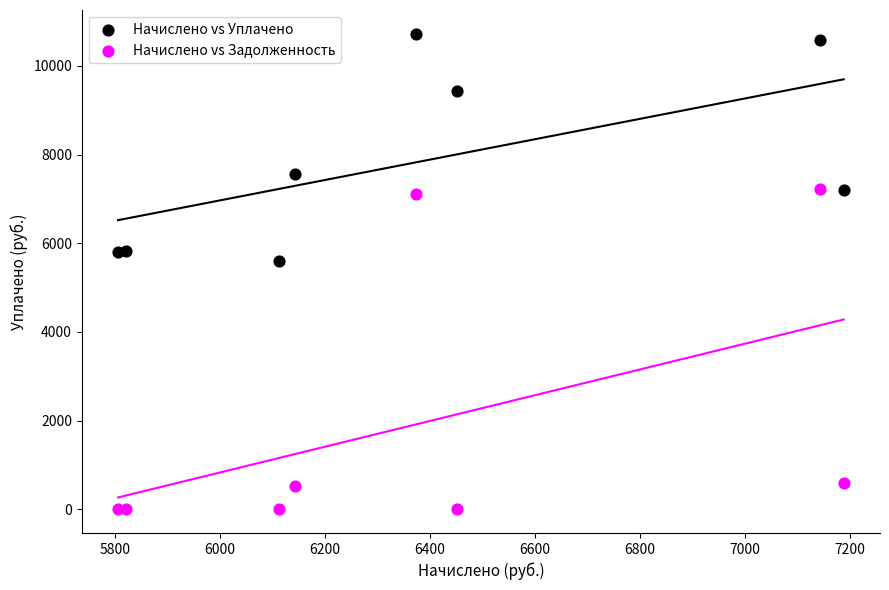

Which series contains the highest Y value?

Начислено vs Уплачено